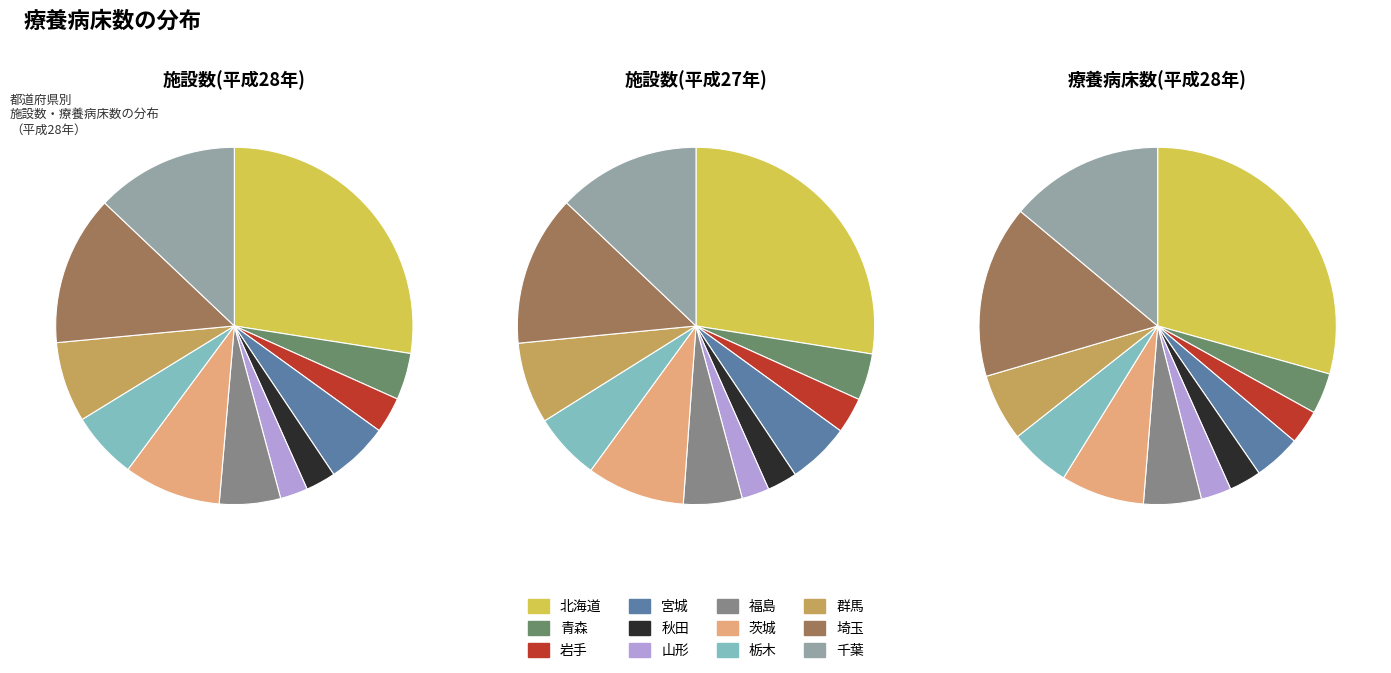

What is the difference between the highest and lowest values at 岩手?

2312